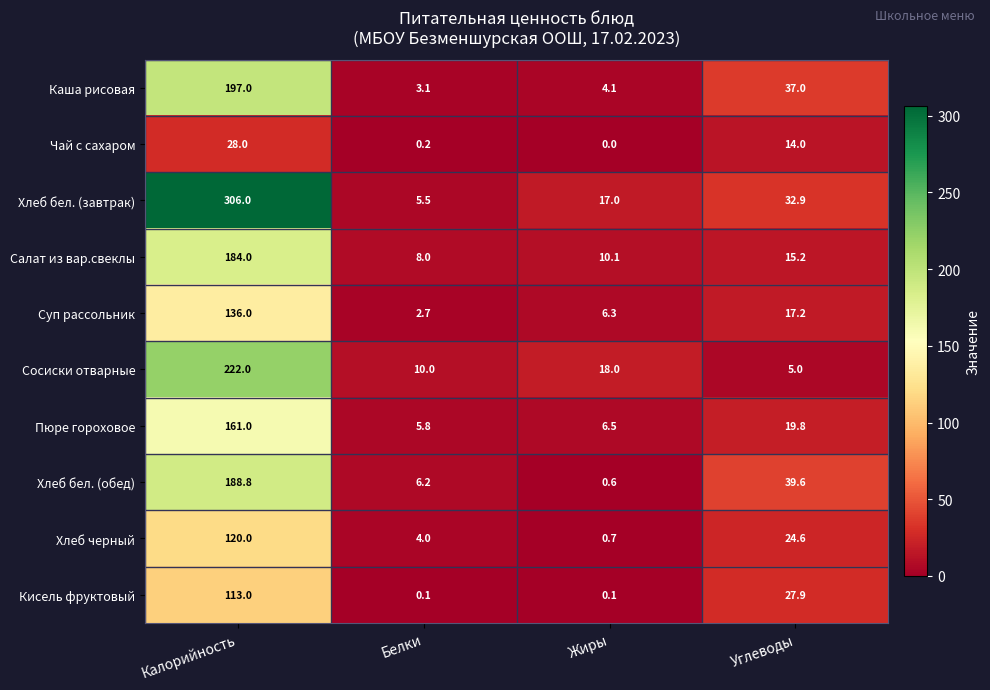

Rank the series by their maximum value, from highest to lowest.

Хлеб бел. (завтрак), Сосиски отварные, Каша рисовая, Хлеб бел. (обед), Салат из вар.свеклы, Пюре гороховое, Суп рассольник, Хлеб черный, Кисель фруктовый, Чай с сахаром